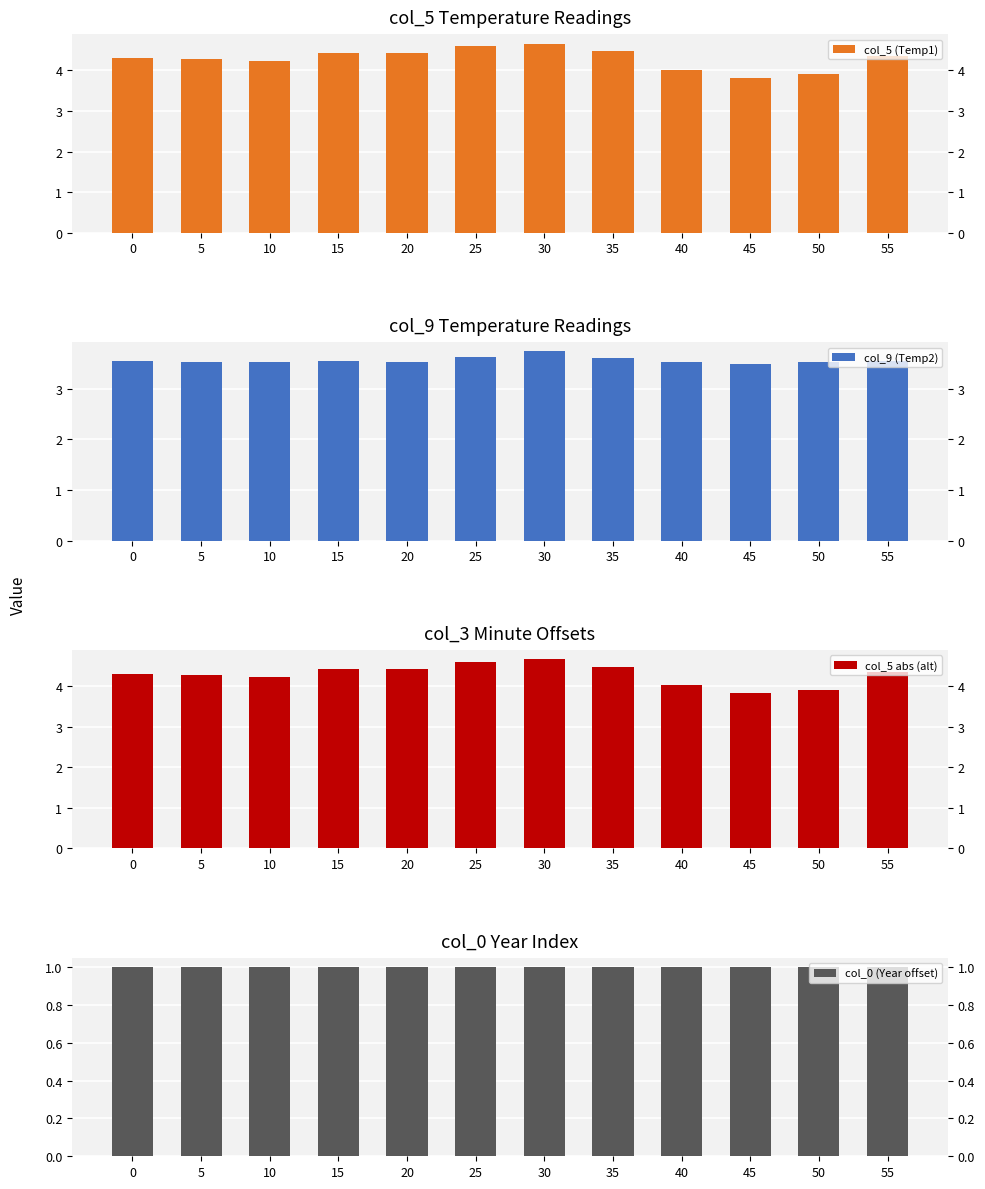

List the labels in order of col_5 abs (alt) value, smallest first.

45, 50, 40, 10, 5, 0, 55, 20, 15, 35, 25, 30